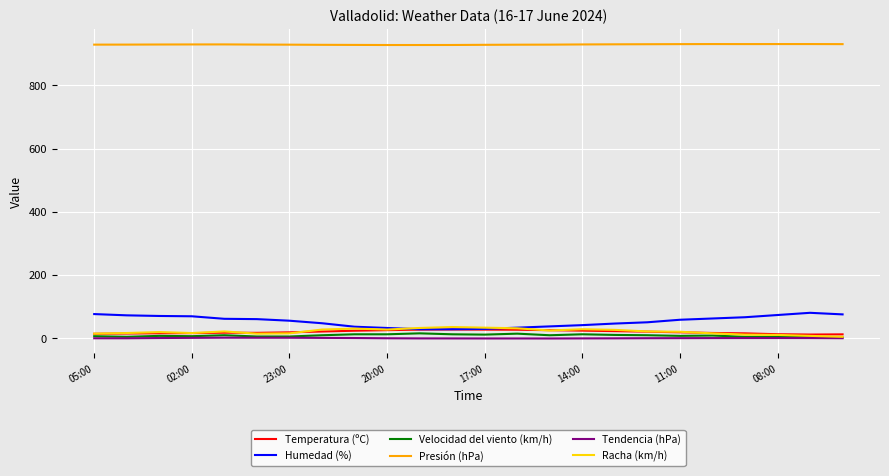

What is the lowest value of the Humedad (%) series?

28.0